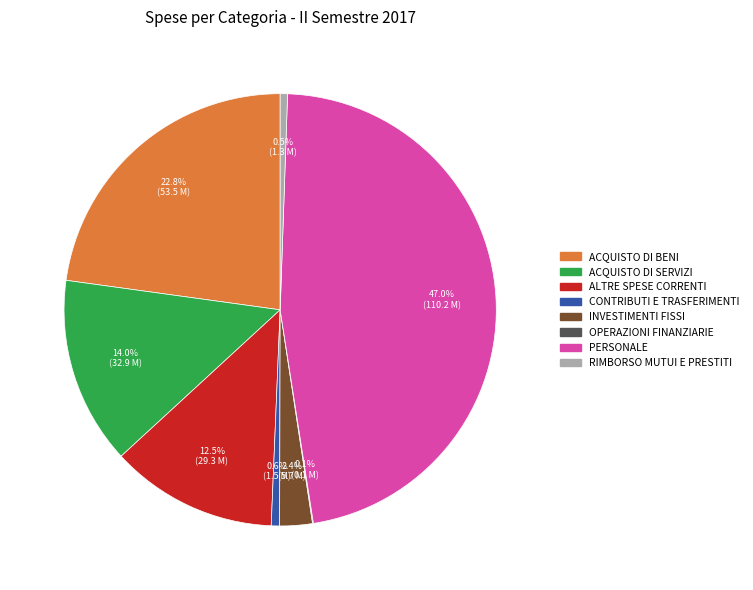

What is the total percentage of RIMBORSO MUTUI E PRESTITI and PERSONALE?

47.5%